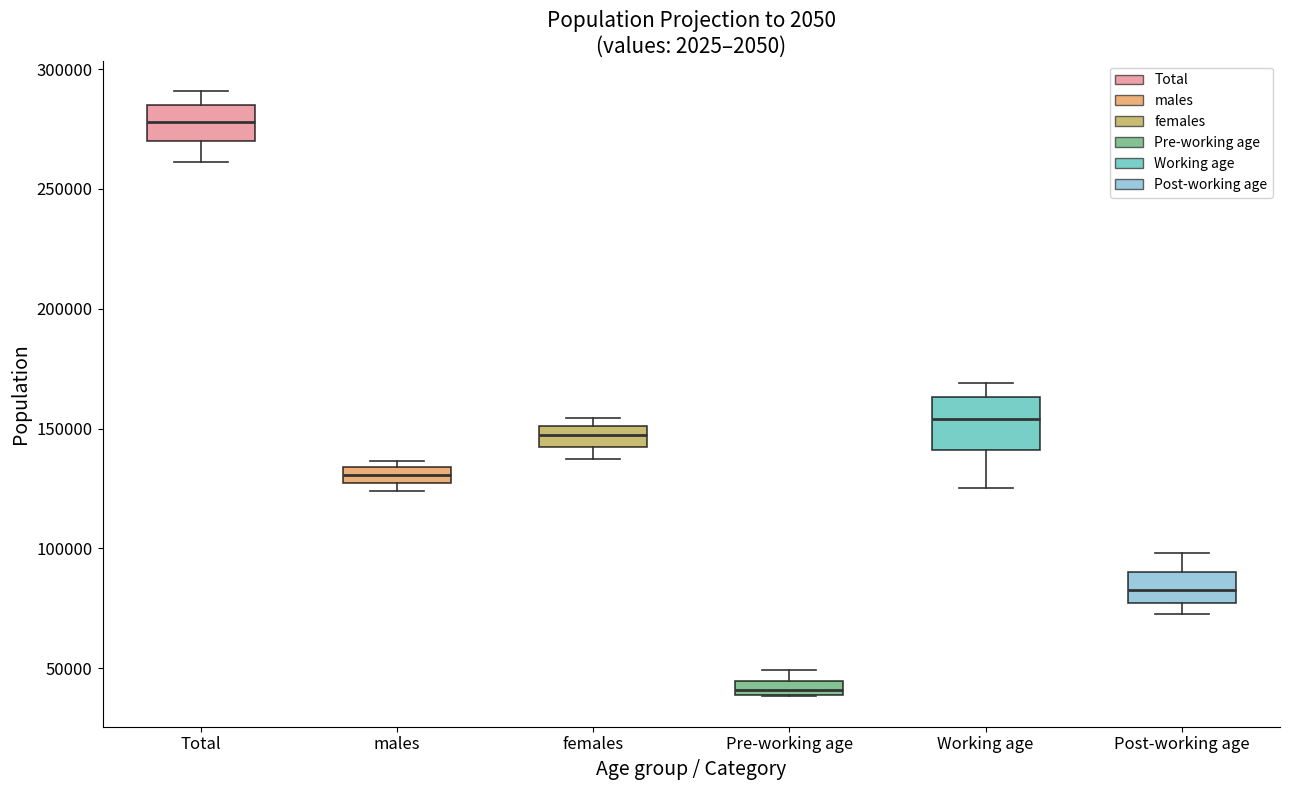

Where does the median line of the box for males sit on the y-axis? The values are not printed on the chart, so give them approximately, as read against the axis.

130000